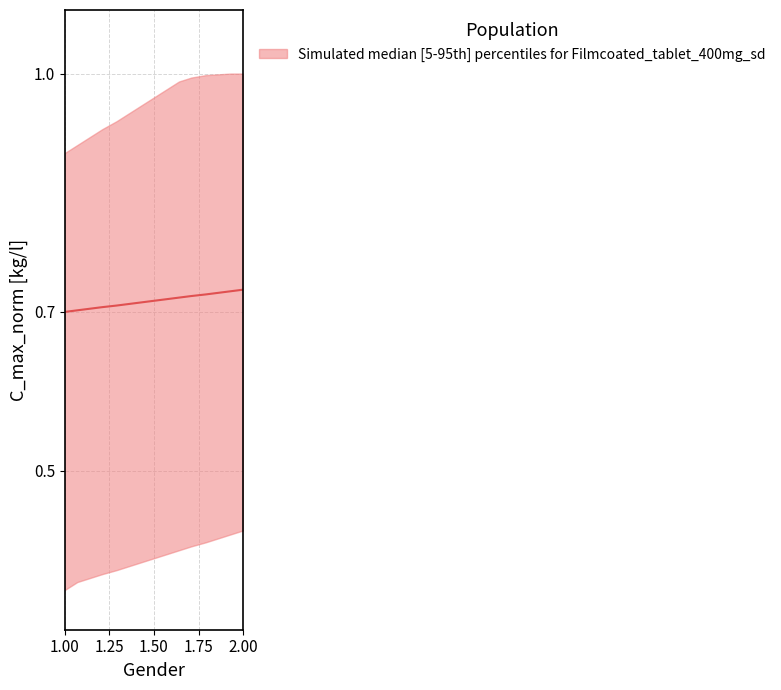

The chart shows a value of 1.1 at 2.00. True or false?

False